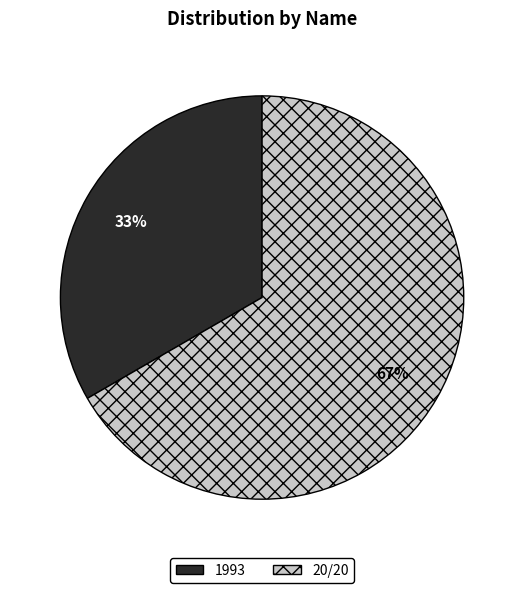

What percentage is the 1993 slice, to the nearest percent?

33%